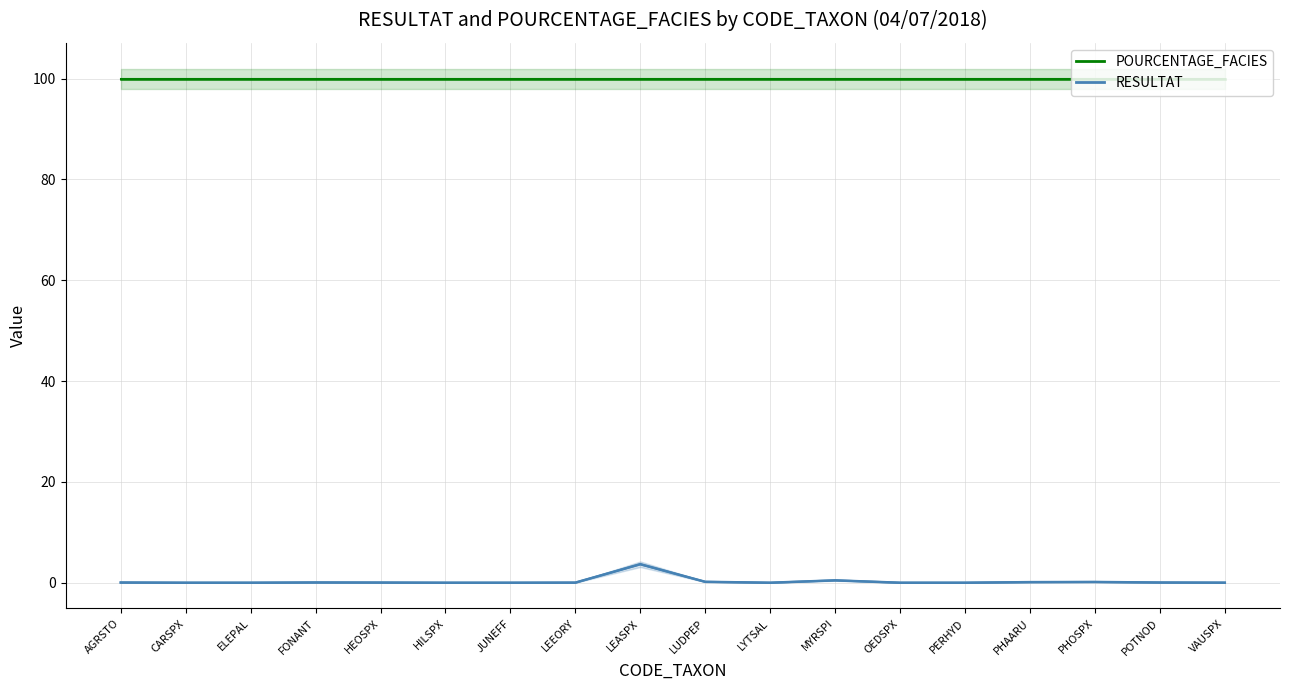

What is the spread (max minus min) of values at CARSPX?

100.0